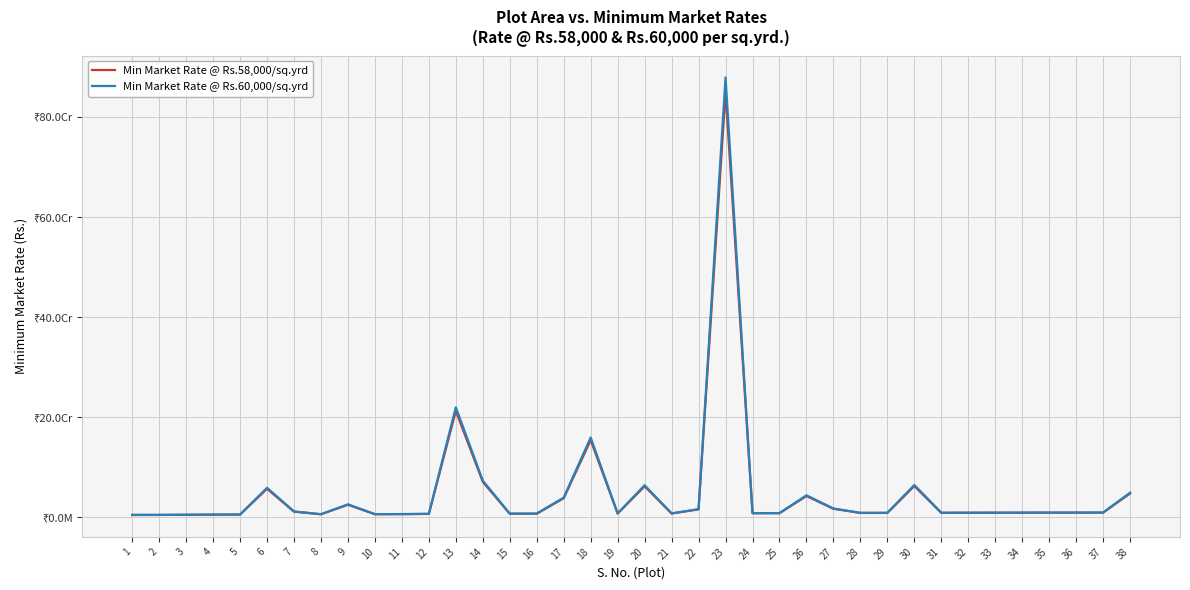

What are all the series names shown in the legend?

Min Market Rate @ Rs.58,000/sq.yrd, Min Market Rate @ Rs.60,000/sq.yrd